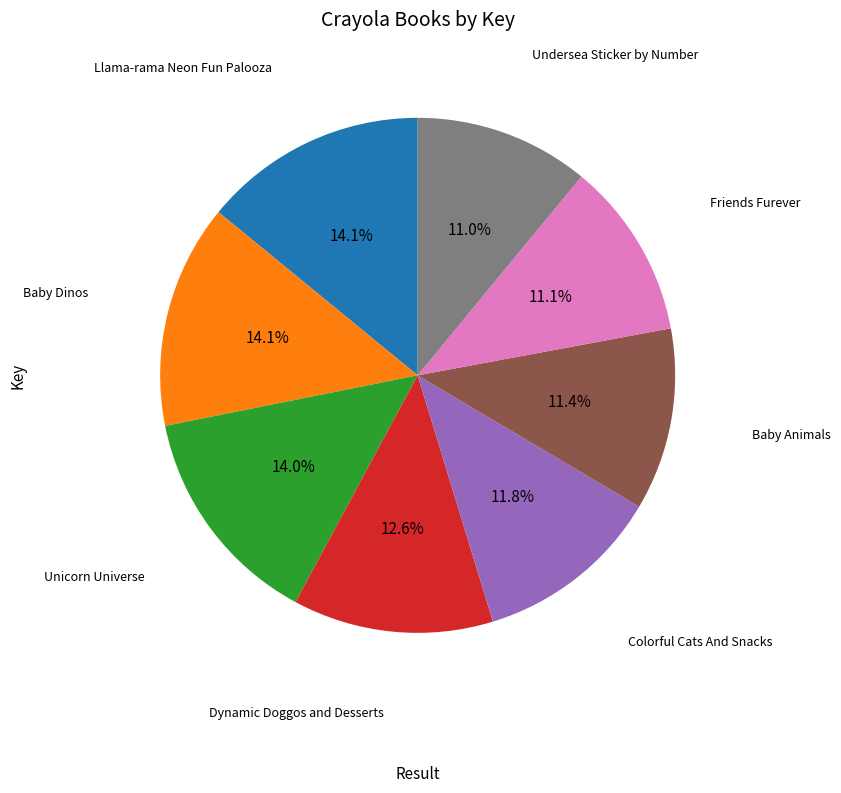

Combined, what portion of the pie is Llama-rama Neon Fun Palooza and Unicorn Universe?

28.1%